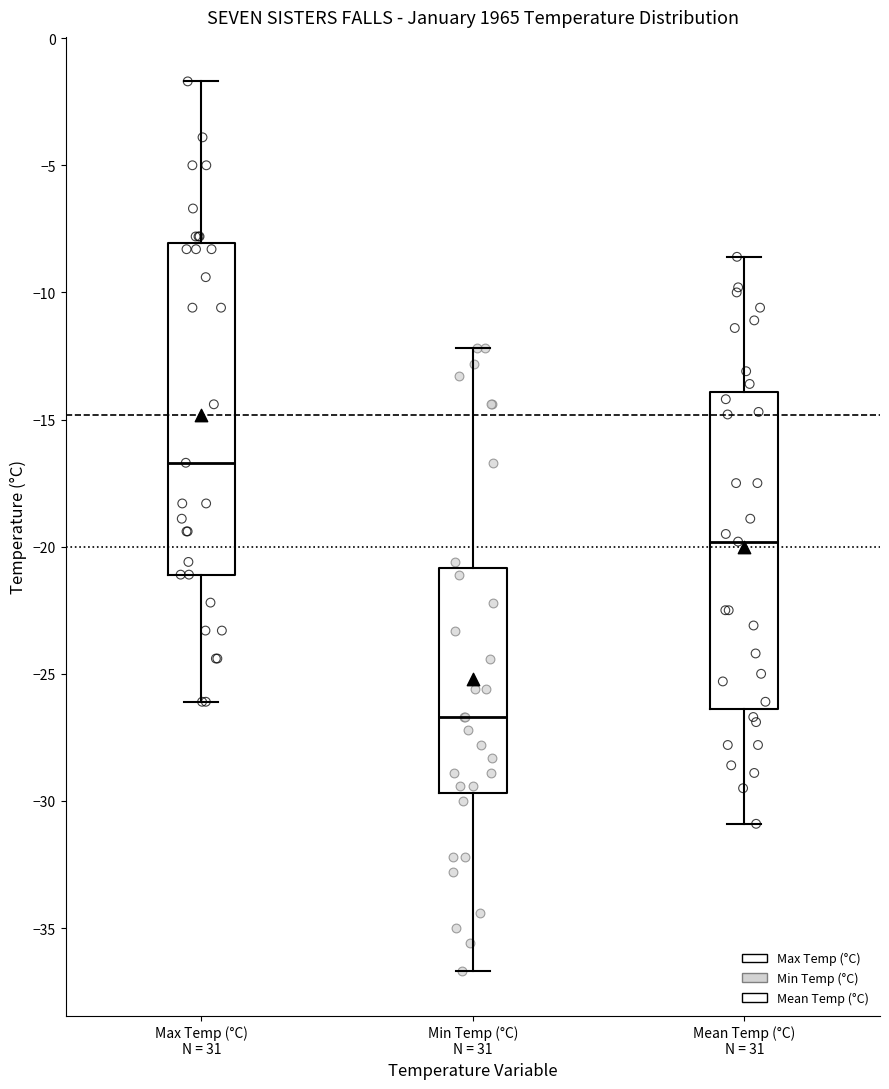

Which box has the highest median line?

Max Temp (°C) N = 31